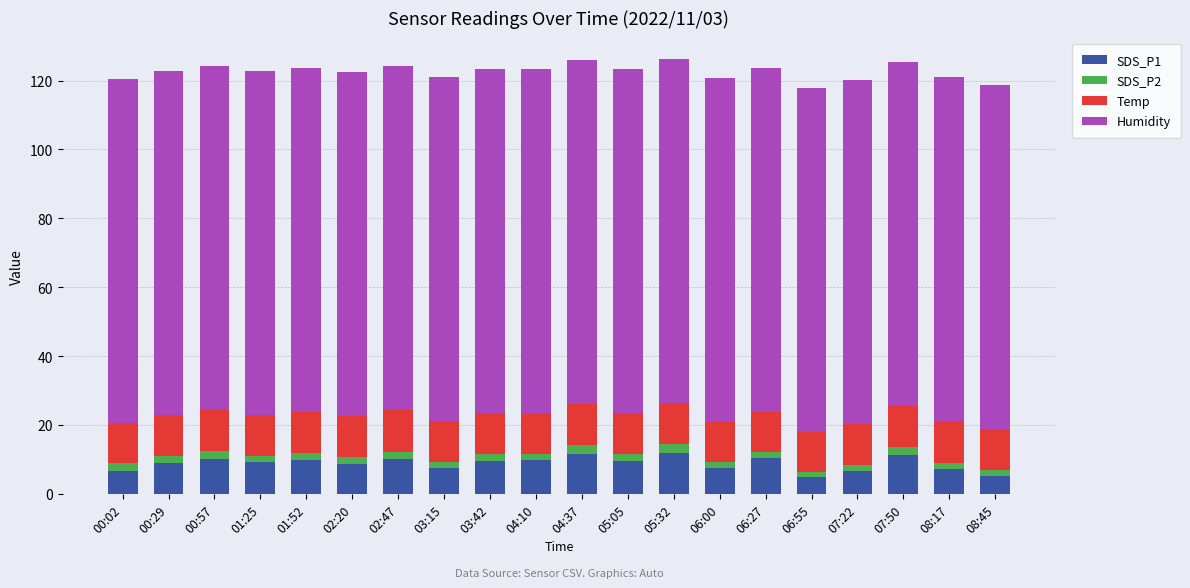

Are the bars grouped side by side (vs. stacked)?

No